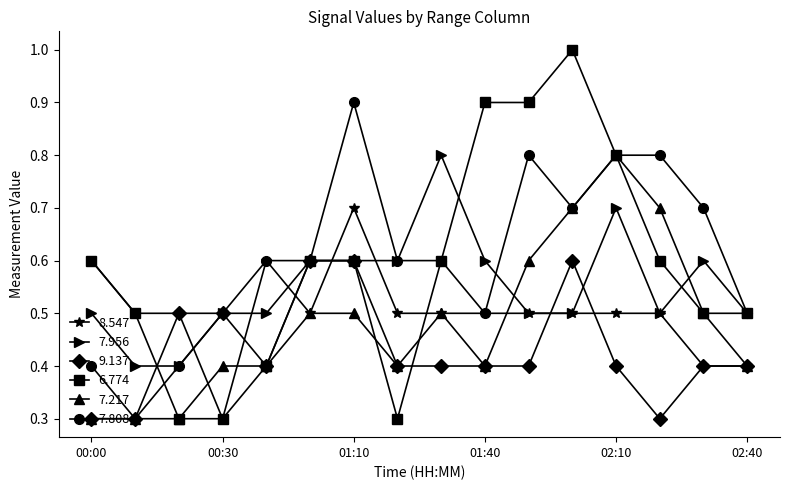

What is the value of the 7.956 point at the 8th from the left?

0.6